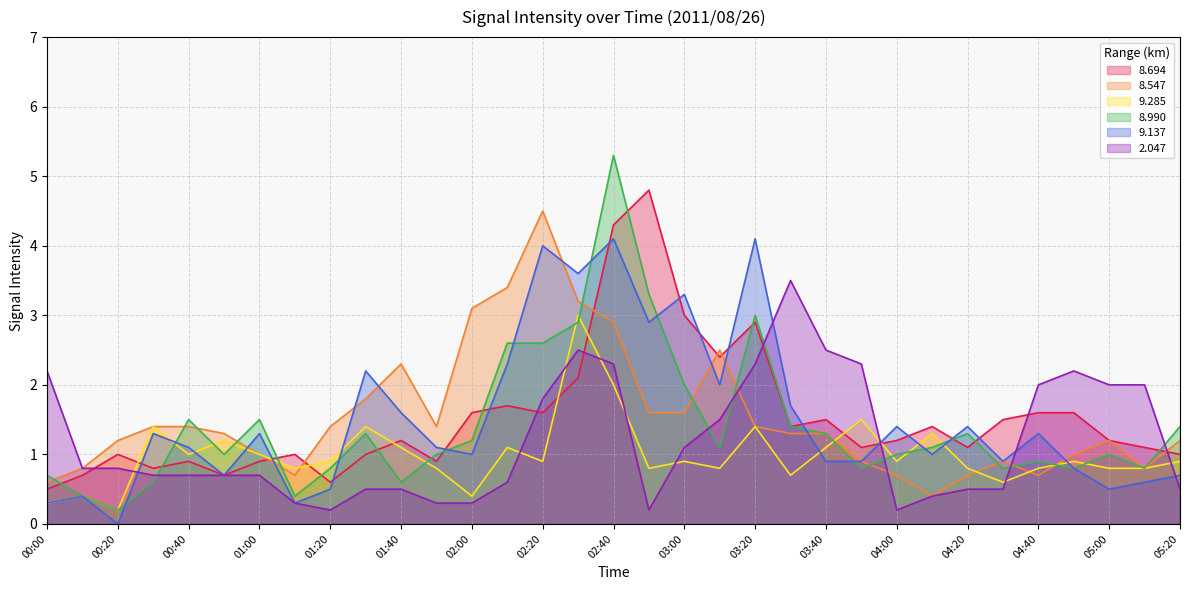

At which category does 9.285 reach its first local peak?

00:10